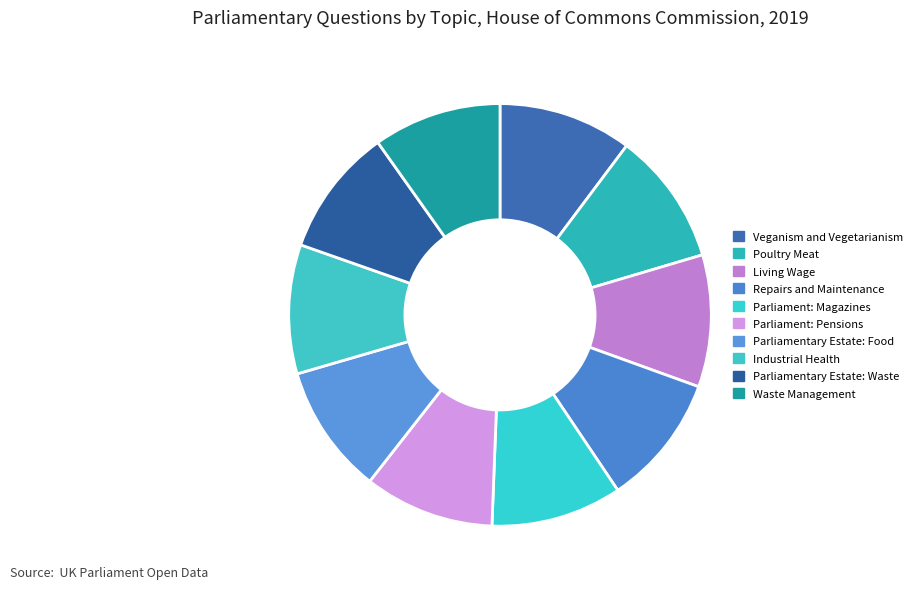

How many segments does this pie chart have?

10